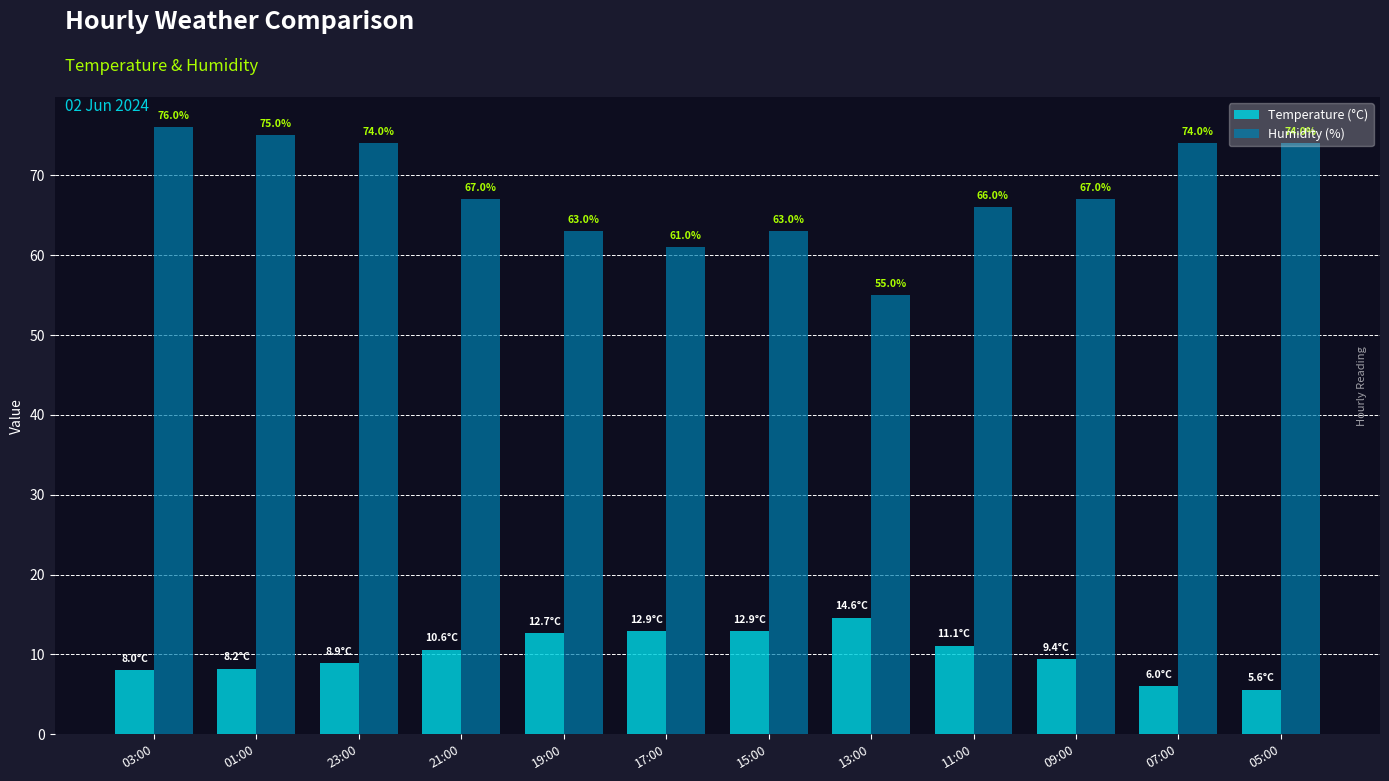

How many data points in Temperature (°C) are less than 10?

6